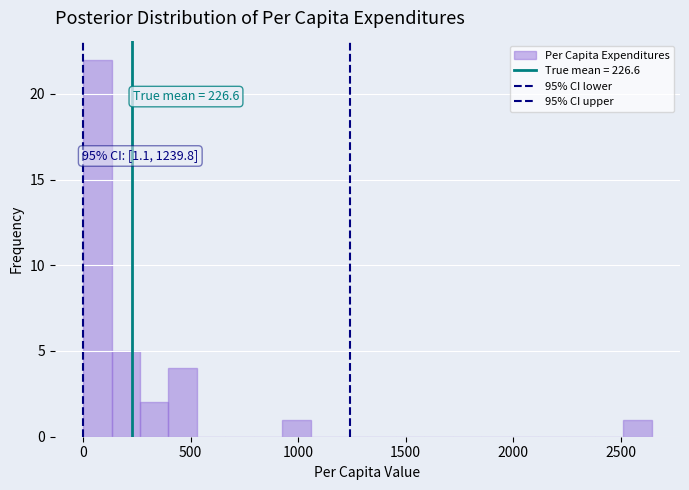

Read against the x-axis, roughly where is the centre of the tallest bar?

50